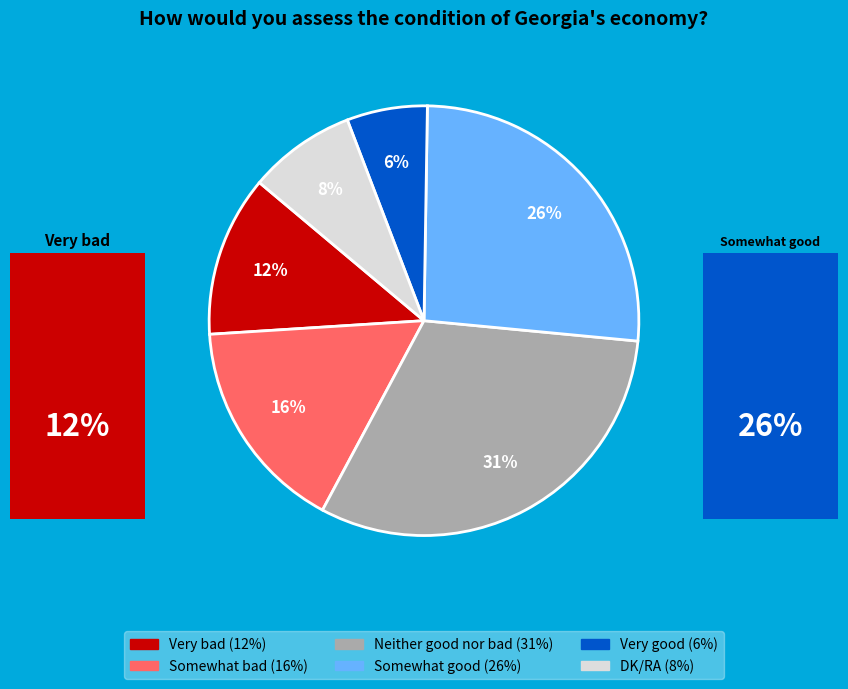

Which category has the biggest portion of the pie?

Neither good nor bad